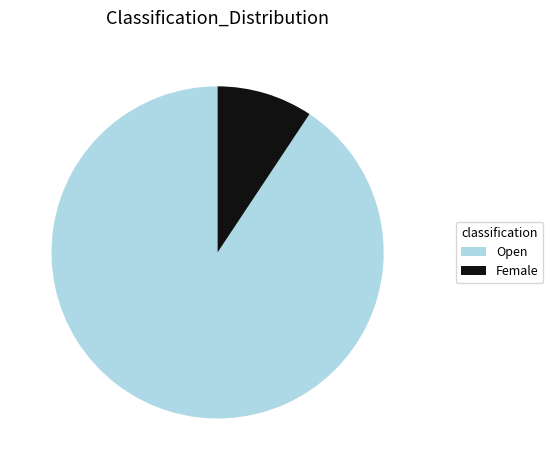

The Female slice represents 9% of the pie. True or false?

True